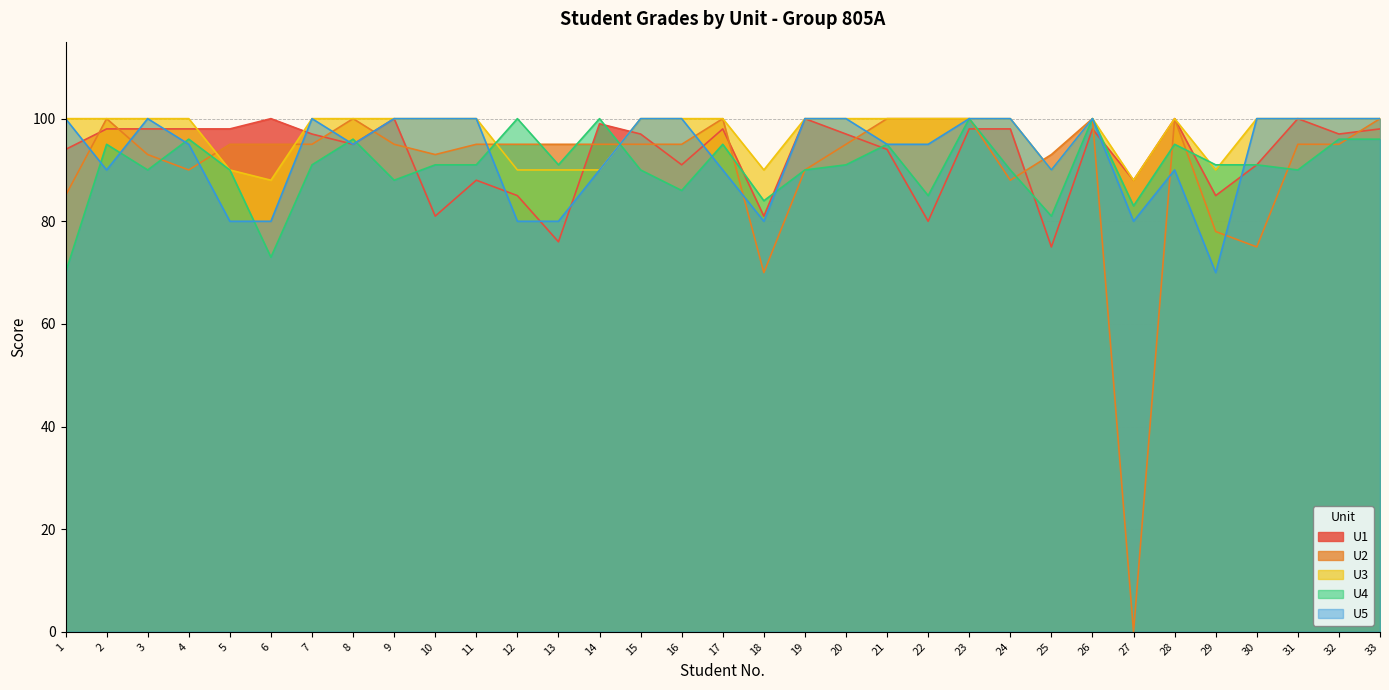

Where is the first local maximum for U2?

2